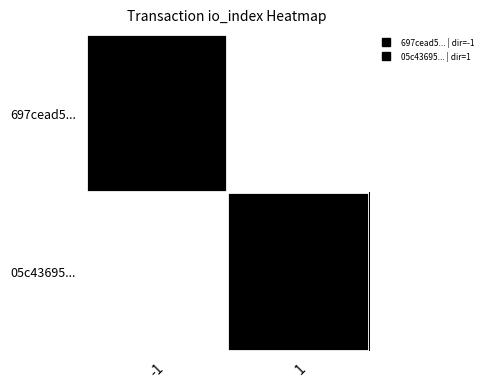

Count the number of data series in this chart.

2